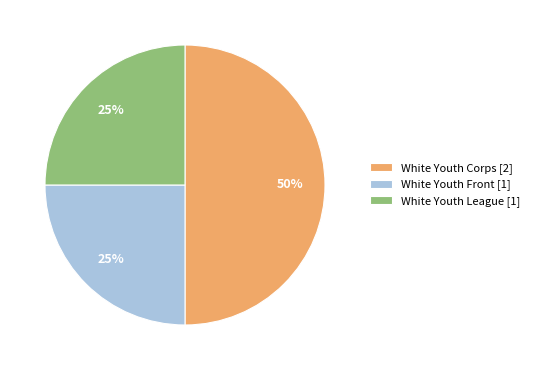

Does White Youth Front [1] represent more than half of the total?

No